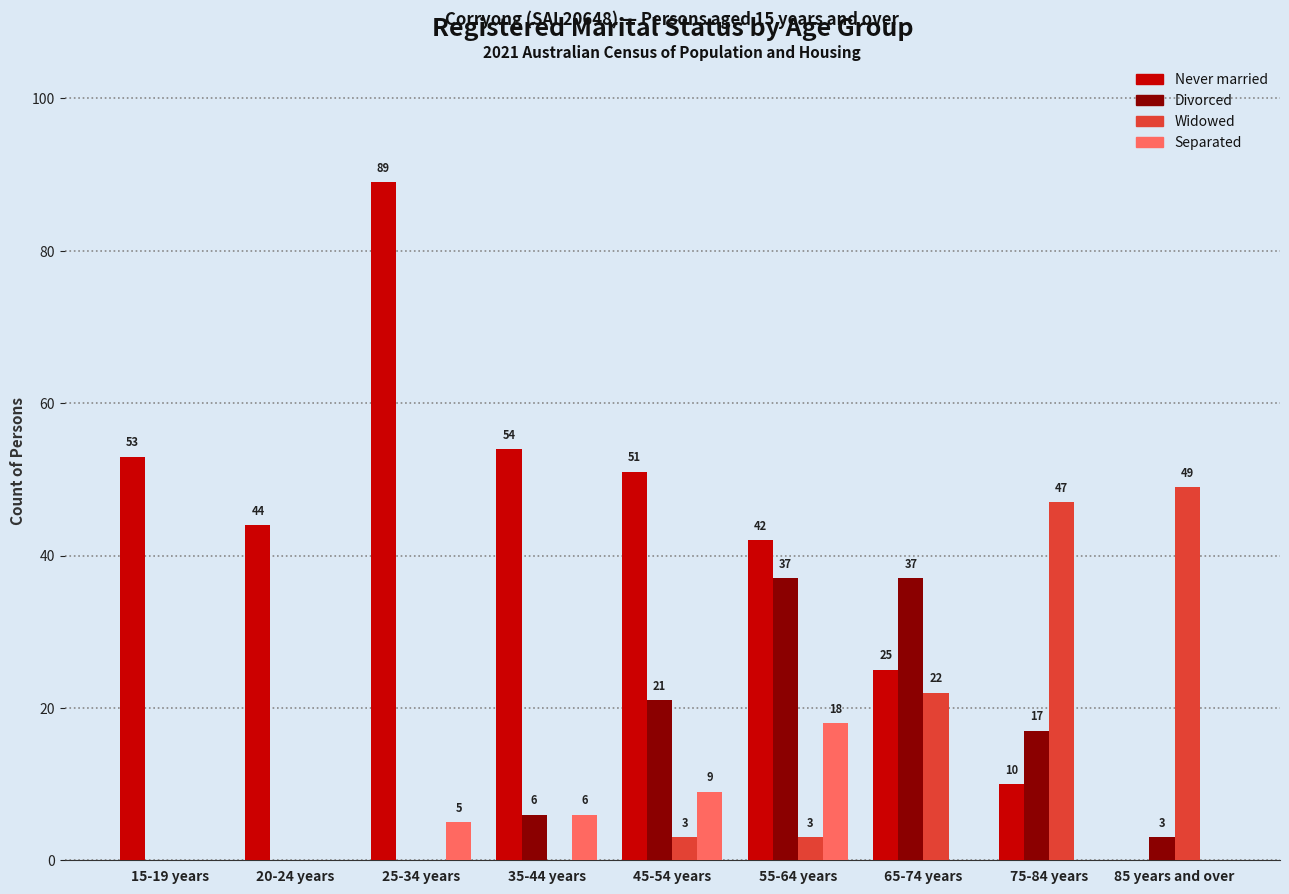

Which series has the largest total across all categories?

Never married